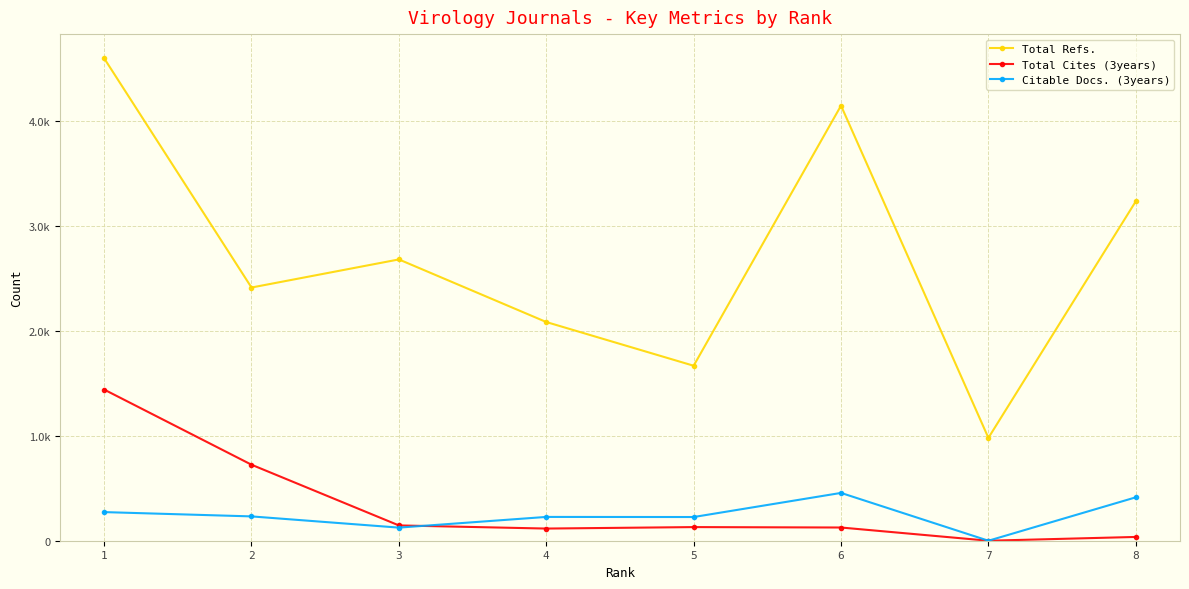

At which category does Total Cites (3years) reach its first local valley?

4